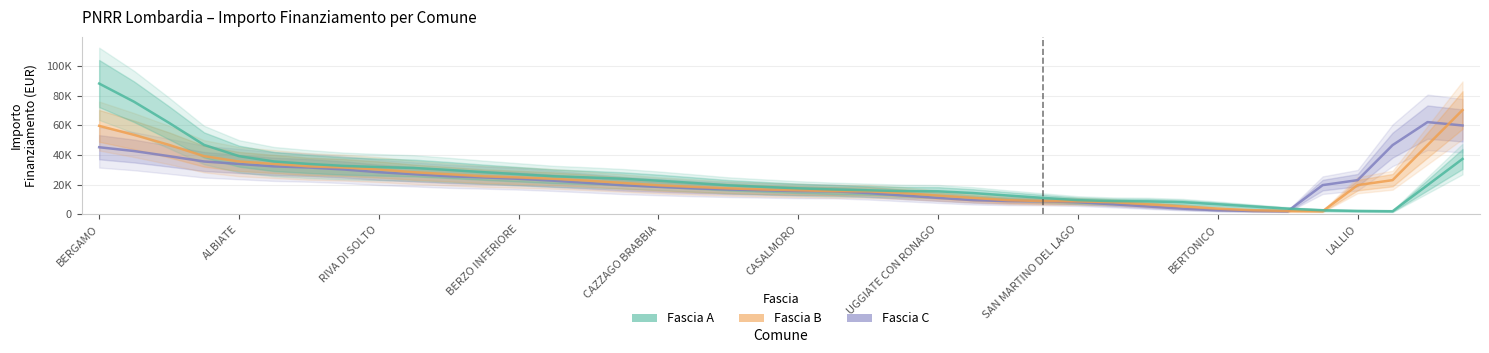

At which category does Fascia B reach its first local valley?

35